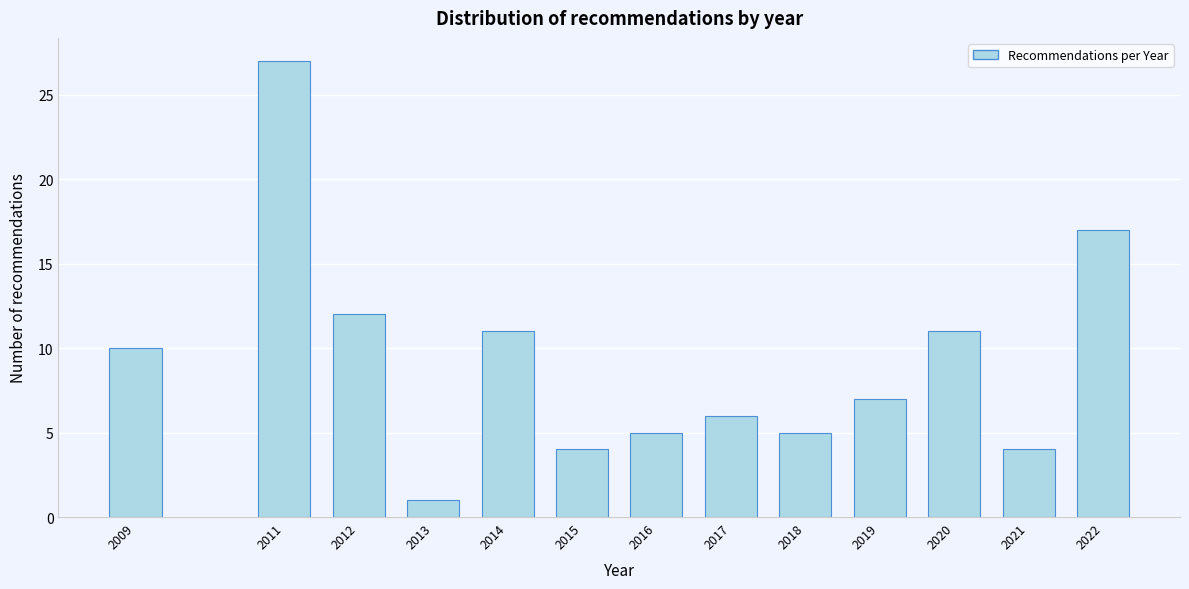

Reading left to right, extract all data points from this chart.

10	27	12	1	11	4	5	6	5	7	11	4	17